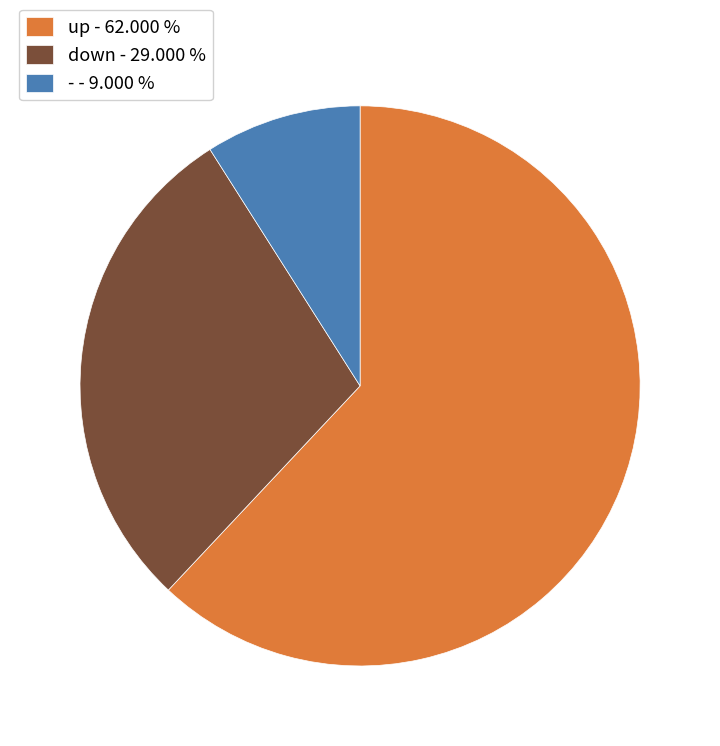

True or false: down accounts for 29% of the total.

True